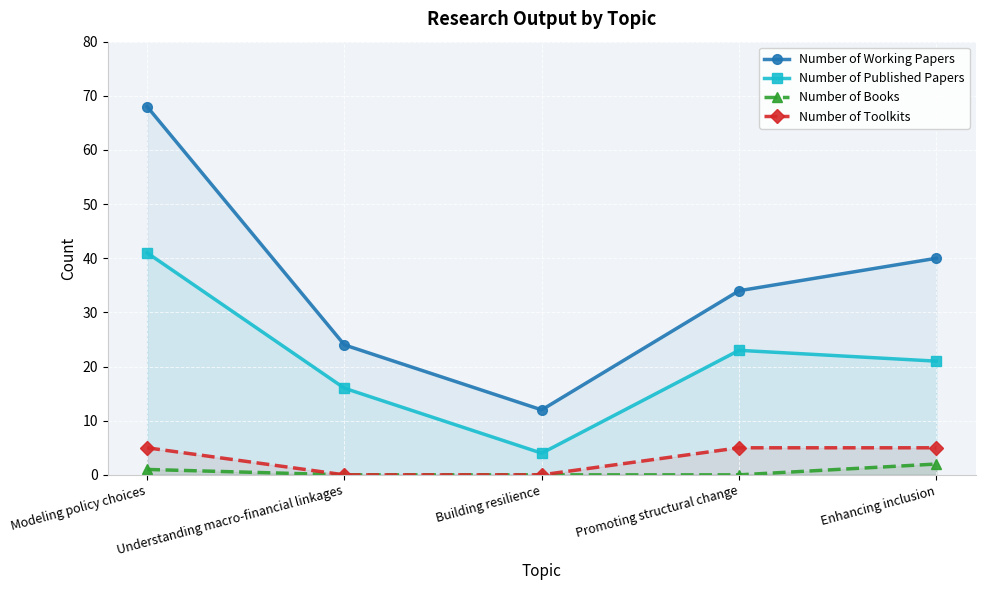

True or false: Number of Books and Number of Published Papers intersect in this chart.

False